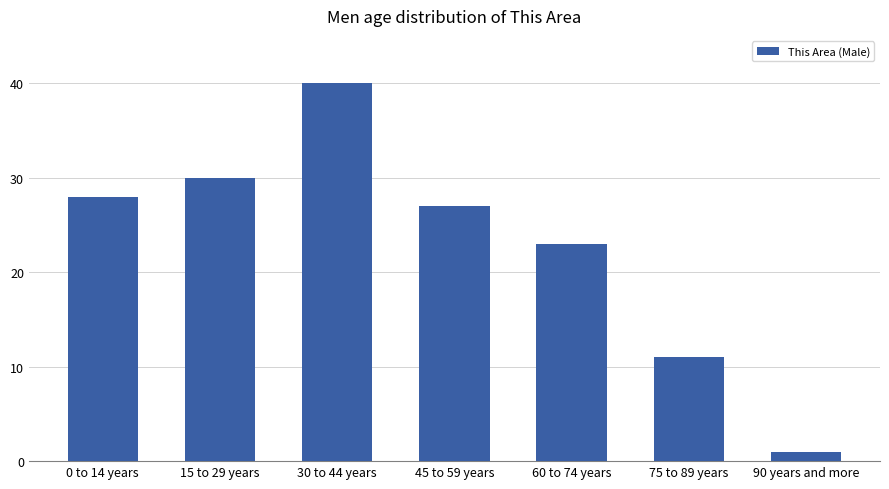

What is the label of the 5th bar from the right?

30 to 44 years